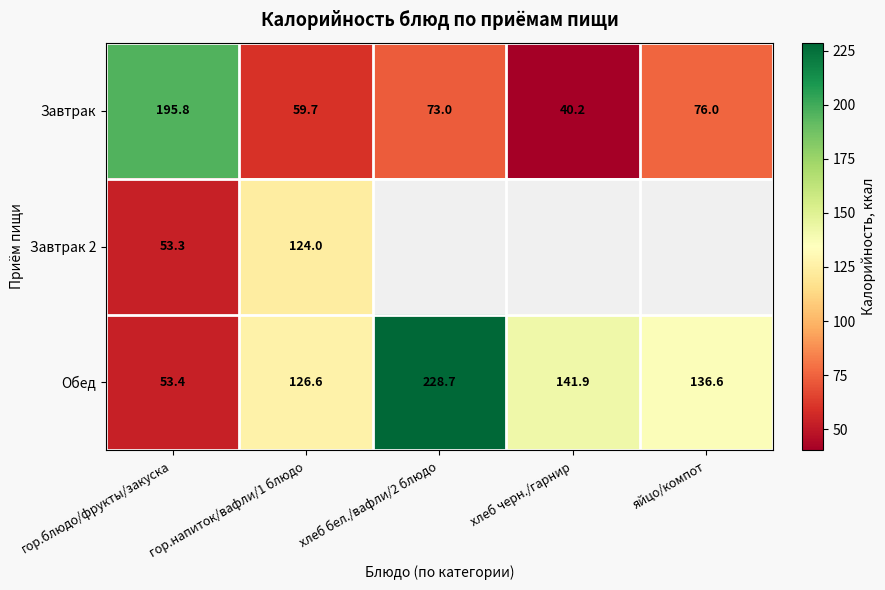

Which category has the highest value in the Обед series?

хлеб бел./вафли/2 блюдо